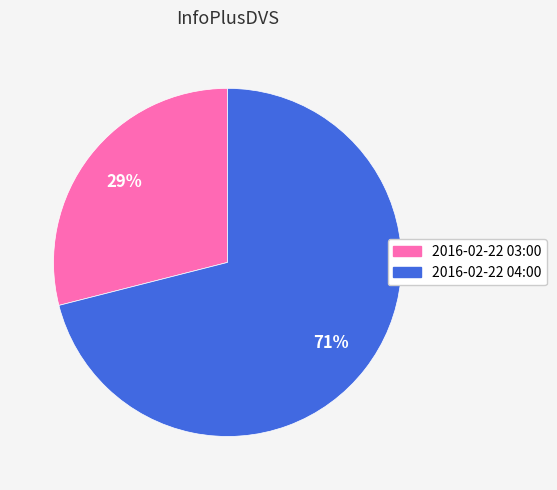

Which category has the smallest portion of the pie?

2016-02-22 03:00